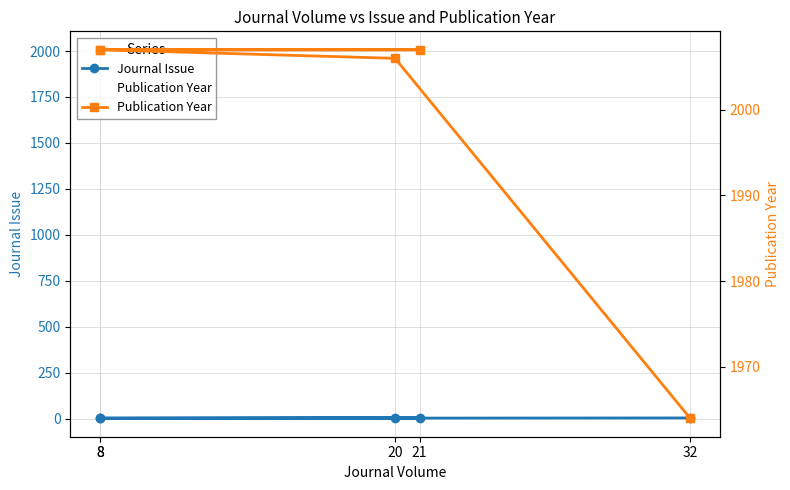

Is the value of Publication Year at 8 greater than the value of Journal Issue at 20?

Yes